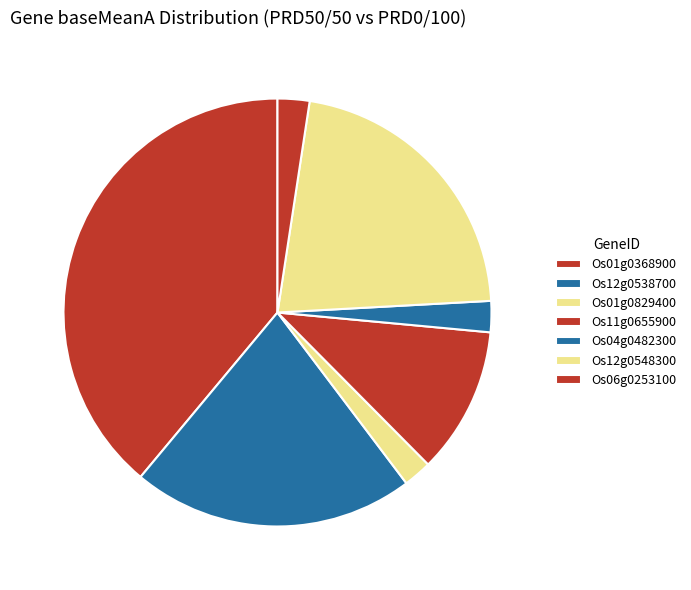

True or false: Os12g0538700 accounts for 21% of the total.

True